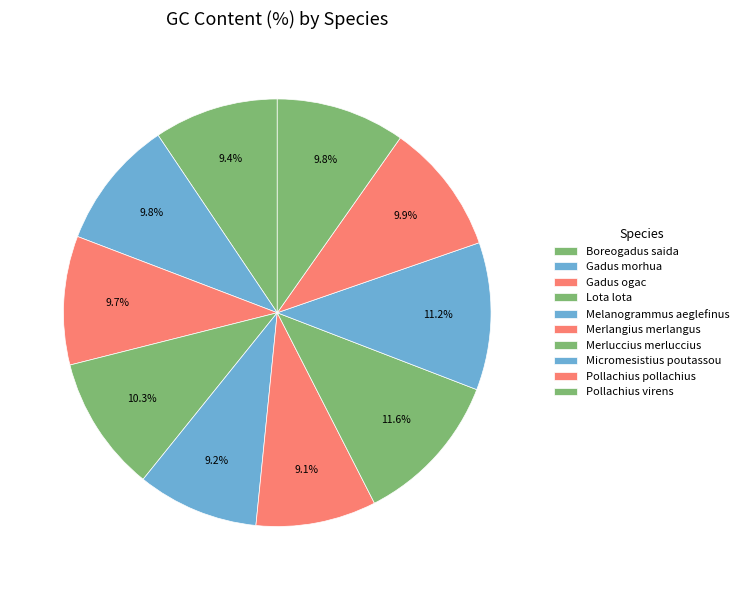

True or false: Micromesistius poutassou accounts for 11% of the total.

True